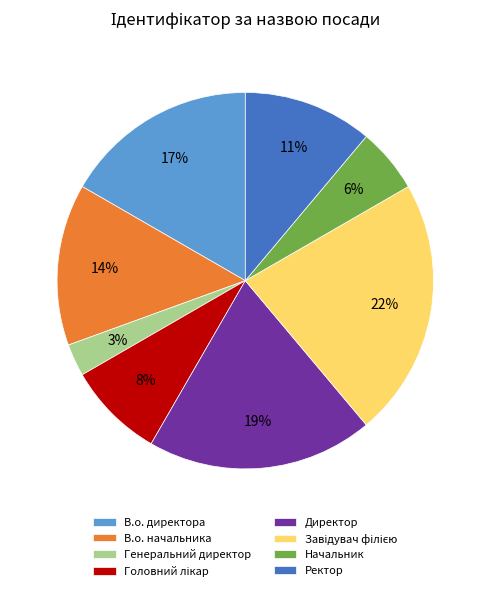

To the nearest percent, what percentage of the pie is Директор?

19%